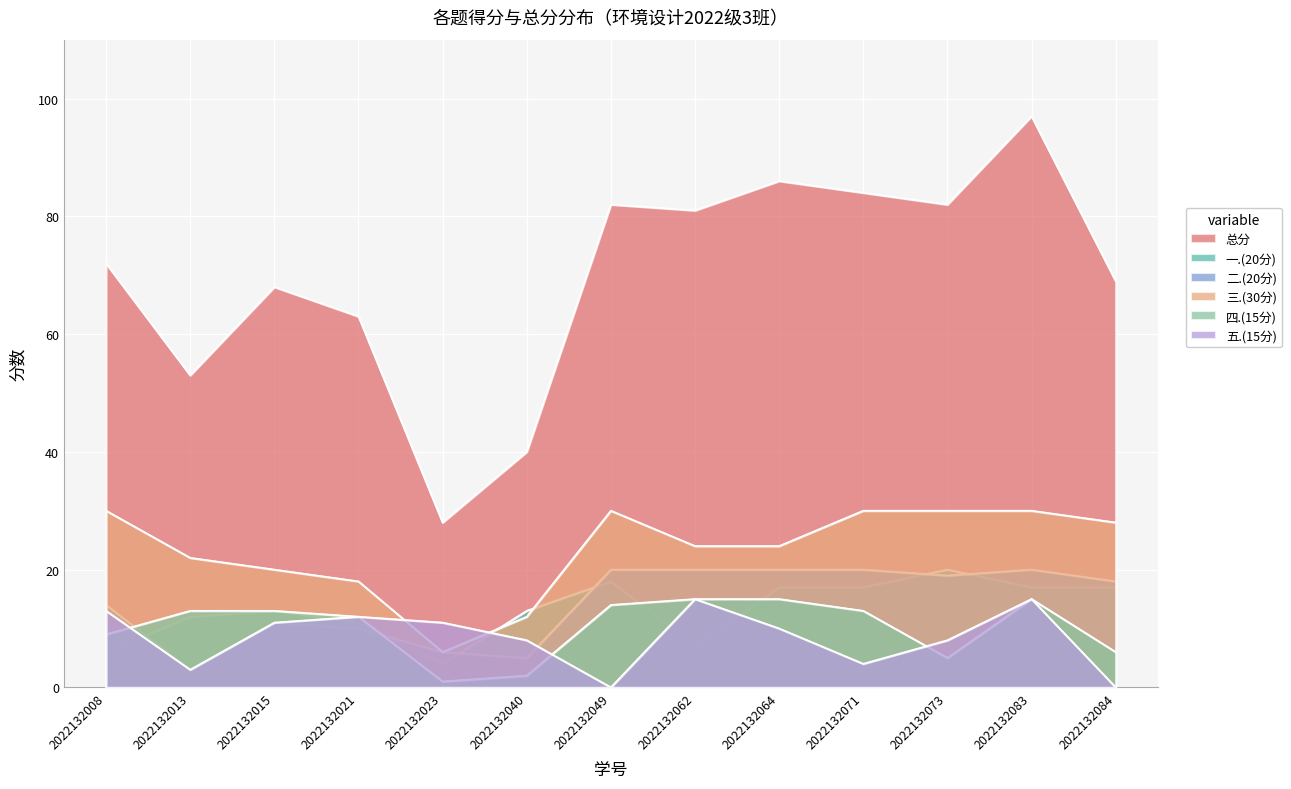

True or false: 四.(15分) and 总分 intersect in this chart.

False